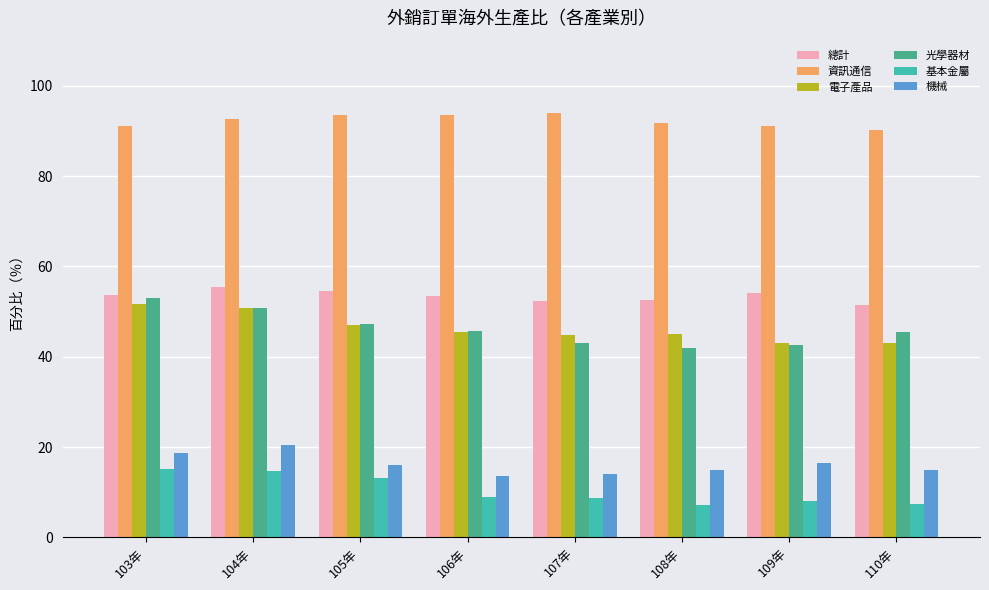

What is the sum of the 總計 values at 105年 and 106年?

108.1